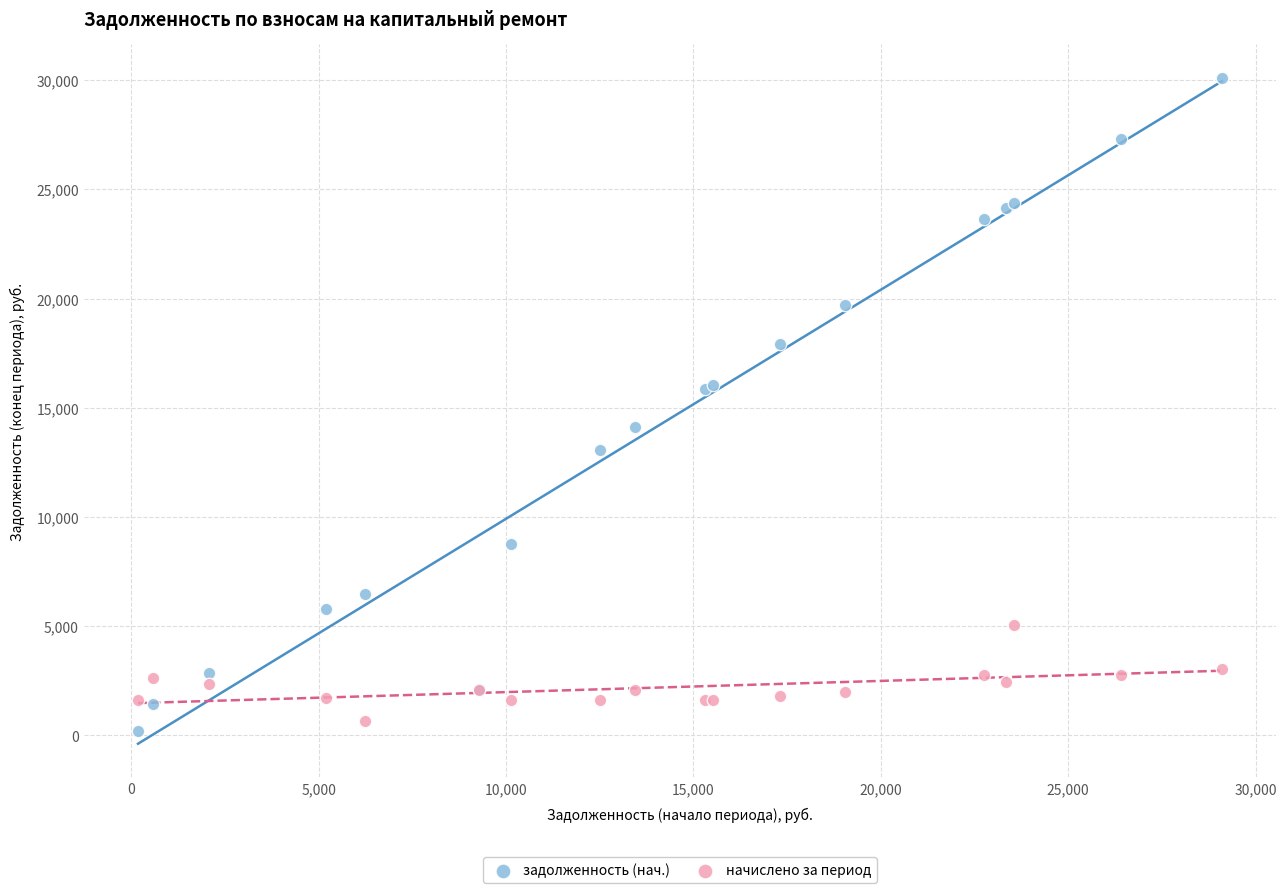

Which series has the largest Y range (max minus min)?

задолженность (нач.)